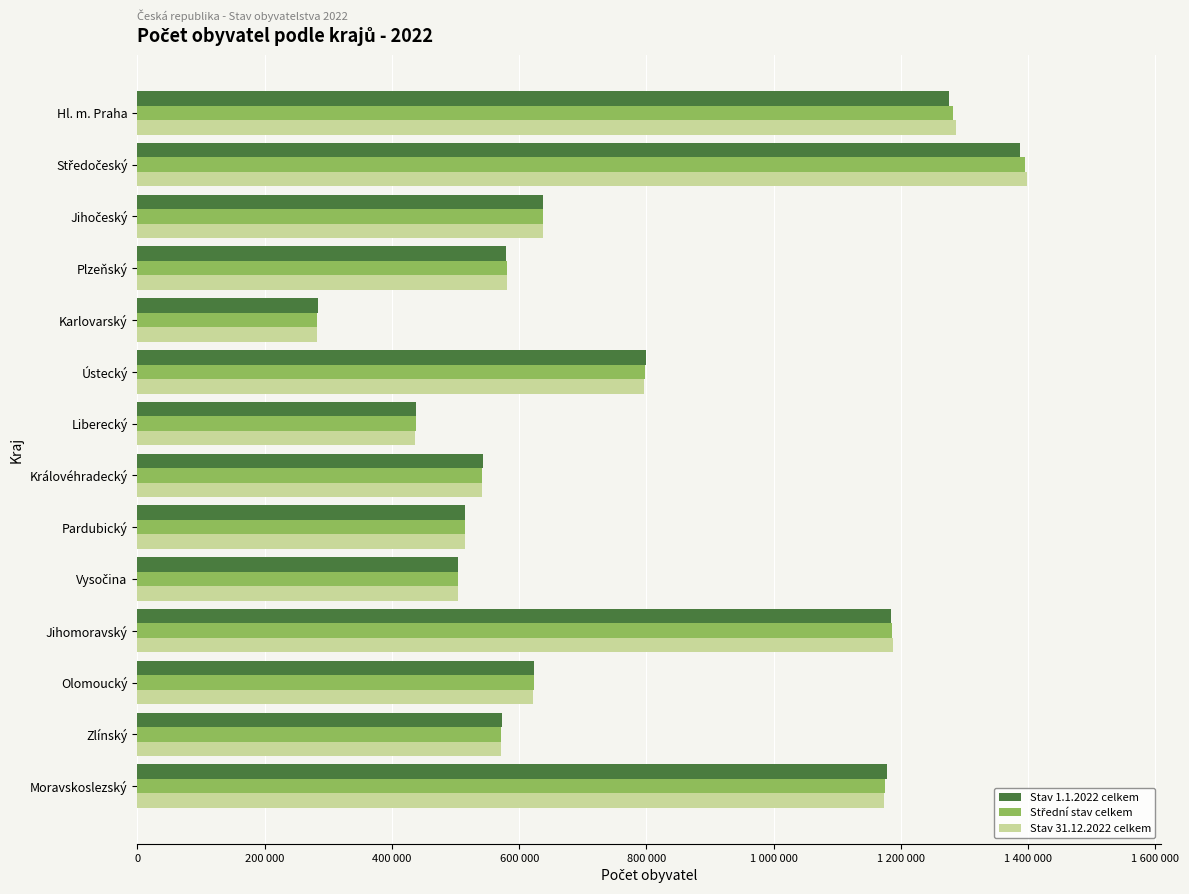

What is the sum of all Stav 1.1.2022 celkem values?

10516707